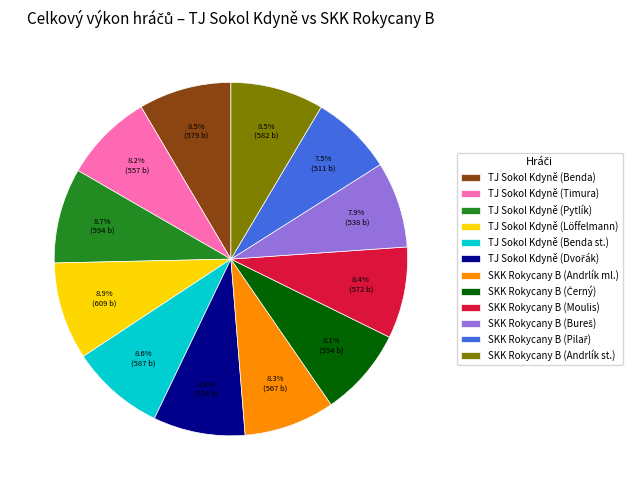

Is the sum of SKK Rokycany B (Andrlík st.) and TJ Sokol Kdyně (Pytlík) greater than half?

No